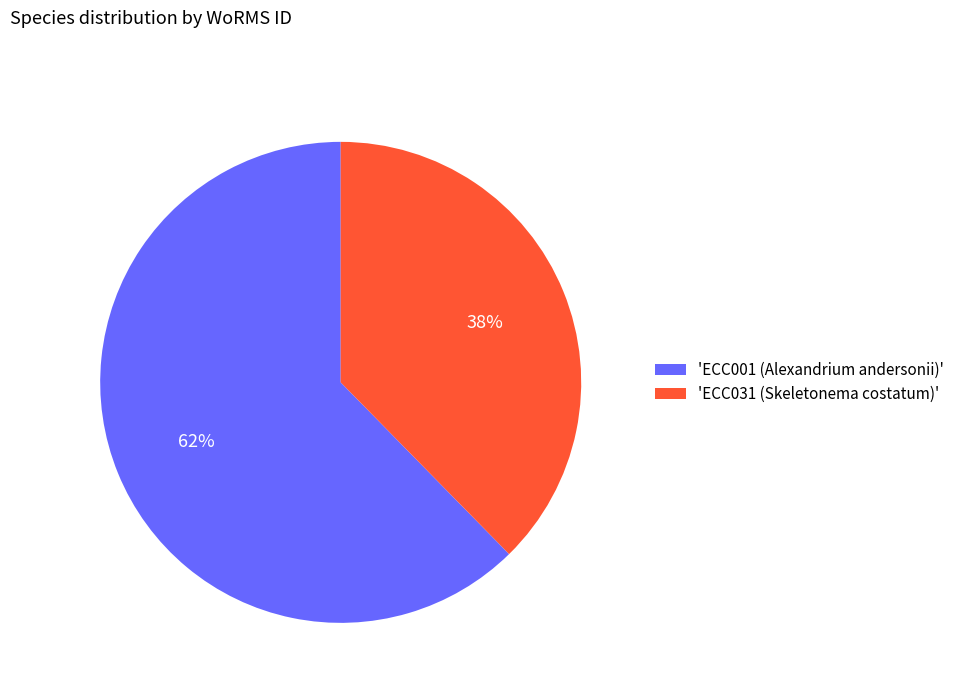

How many slices are in this pie chart?

2